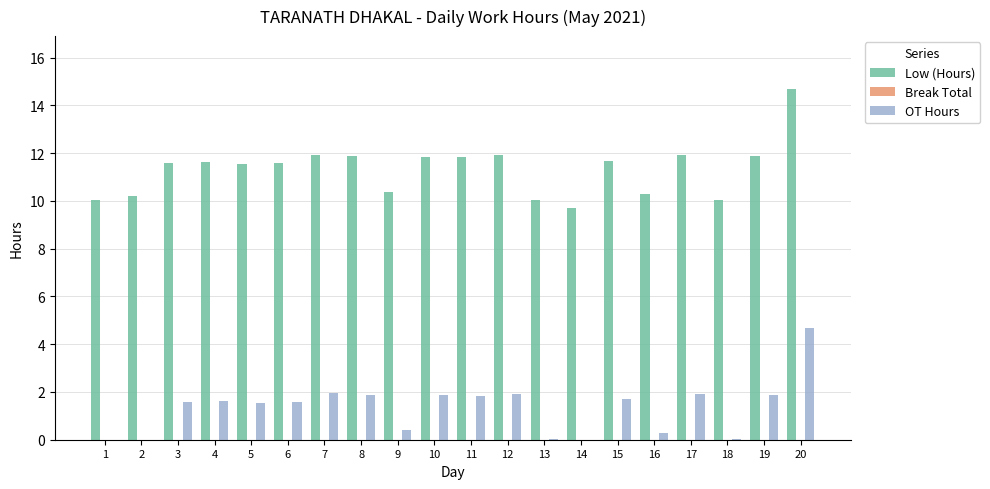

Are the bars grouped side by side (vs. stacked)?

Yes